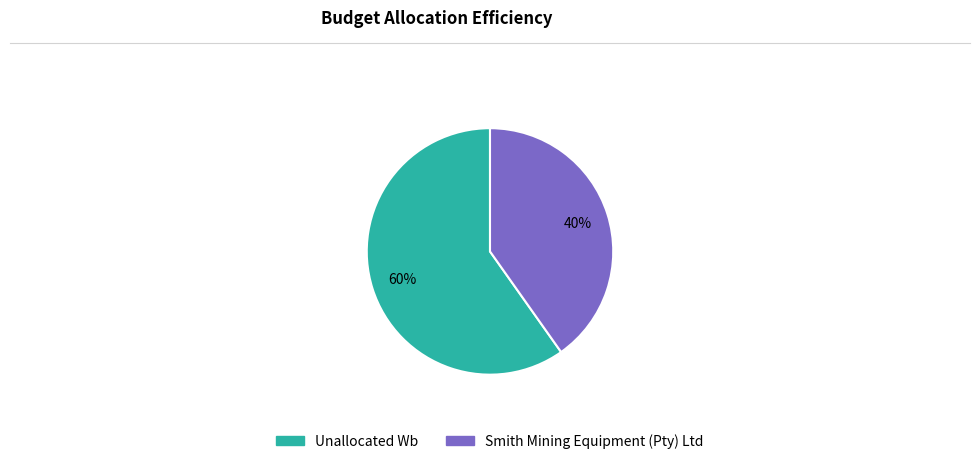

Is it true that Smith Mining Equipment (Pty) Ltd is 40% of the pie?

True